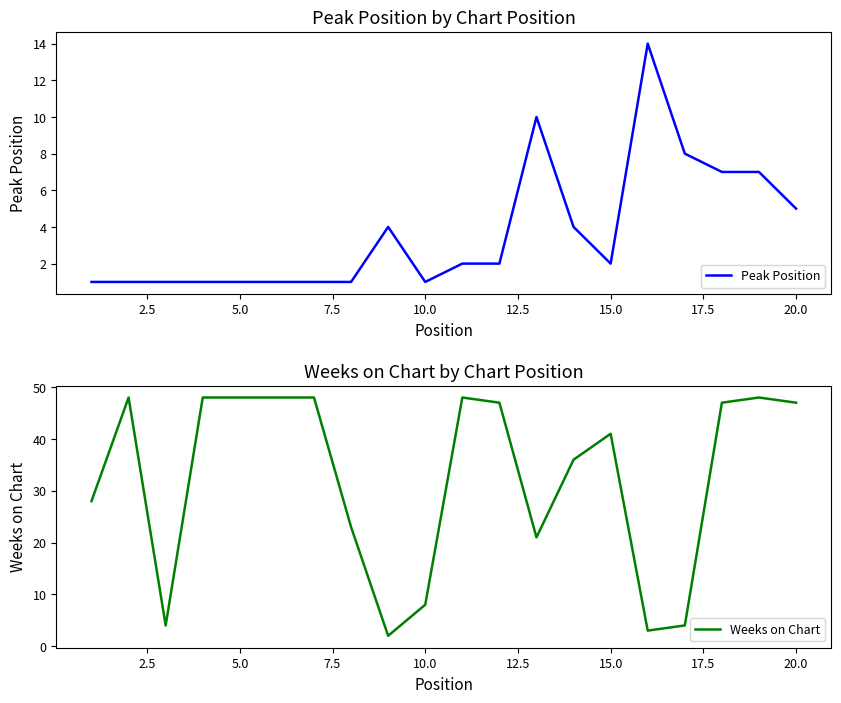

True or false: Peak Position has a value of 5 at 20.0.

True